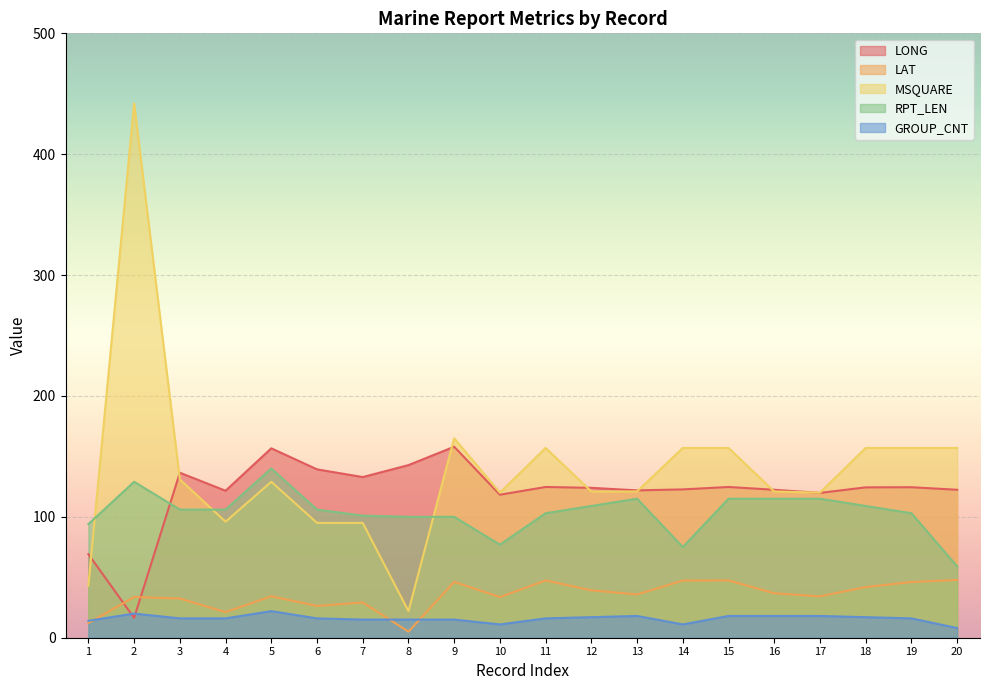

List the series in order of their peak value, highest first.

MSQUARE, LONG, RPT_LEN, LAT, GROUP_CNT